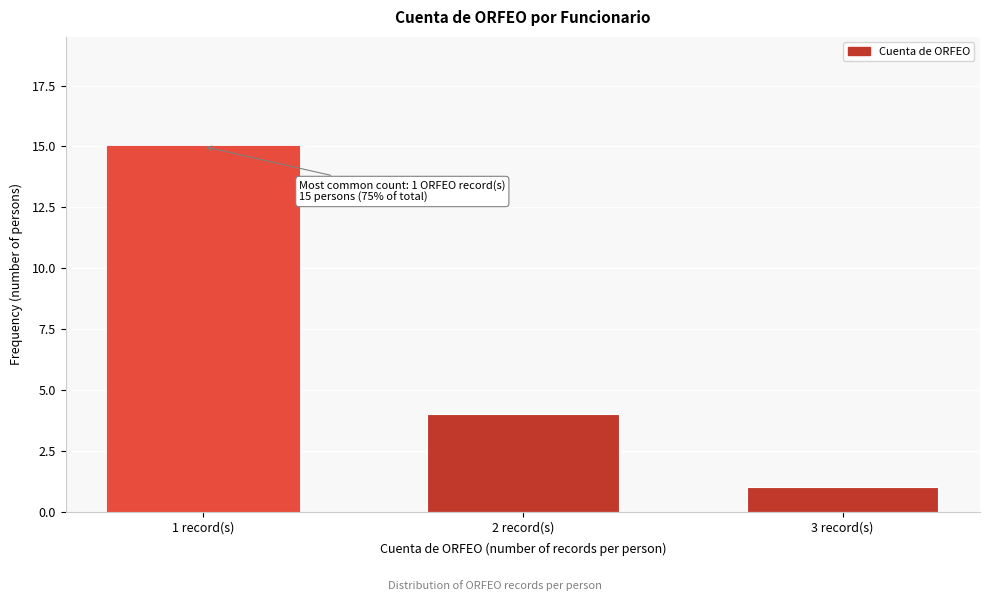

Reading left to right, transcribe all the data shown in this chart.

1 record(s)=15	2 record(s)=4	3 record(s)=1